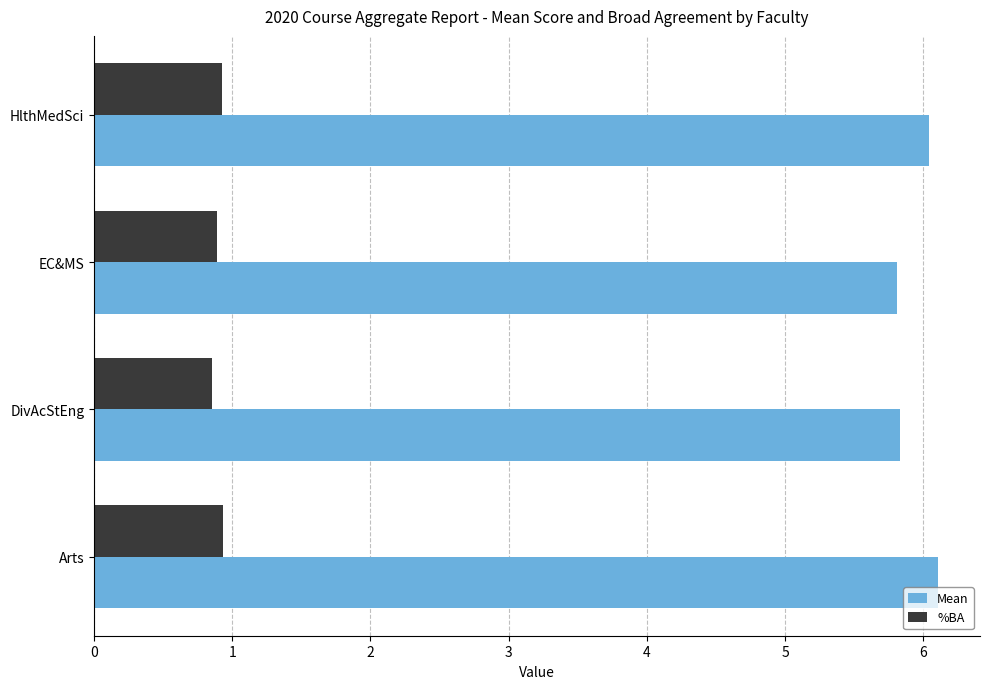

How many Mean values are between 5 and 6?

2